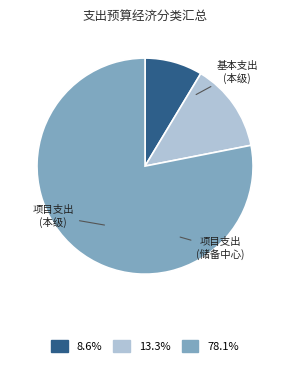

How many slices are in this pie chart?

3